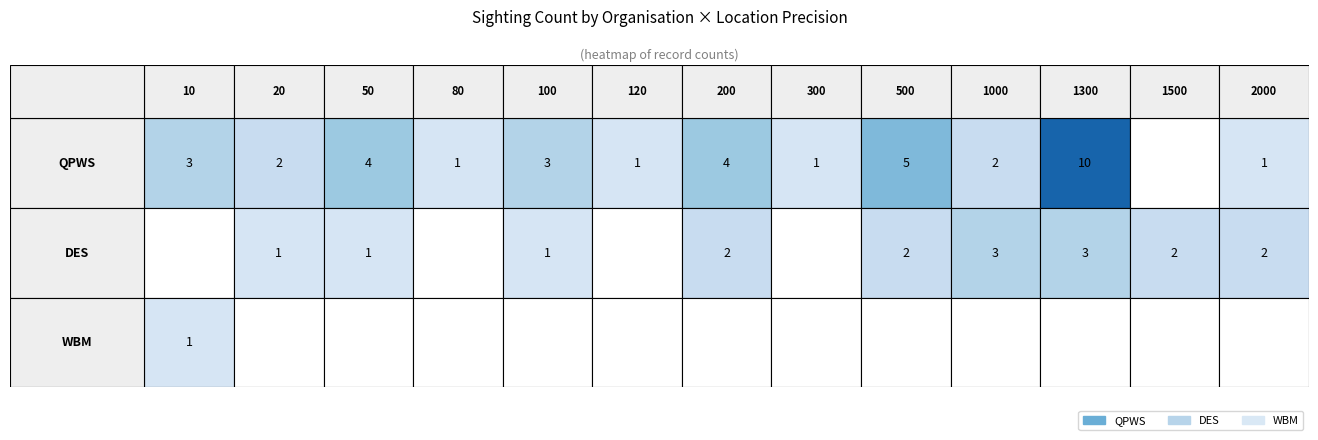

Reading left to right, what are all the values shown in this chart?

QPWS: 3	2	4	1	3	1	4	1	5	2	10	0	1
DES: 0	1	1	0	1	0	2	0	2	3	3	2	2
WBM: 1	0	0	0	0	0	0	0	0	0	0	0	0